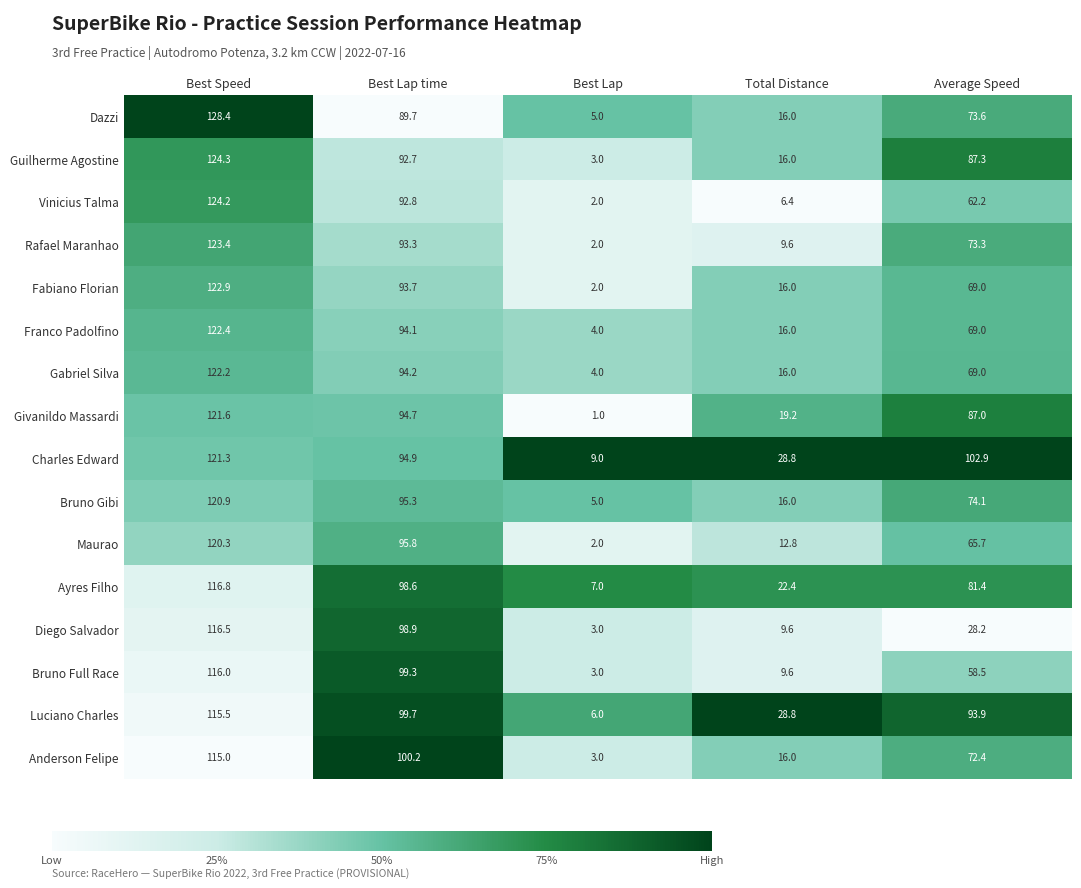

True or false: Ayres Filho has a value of 7.0 at Best Lap.

True